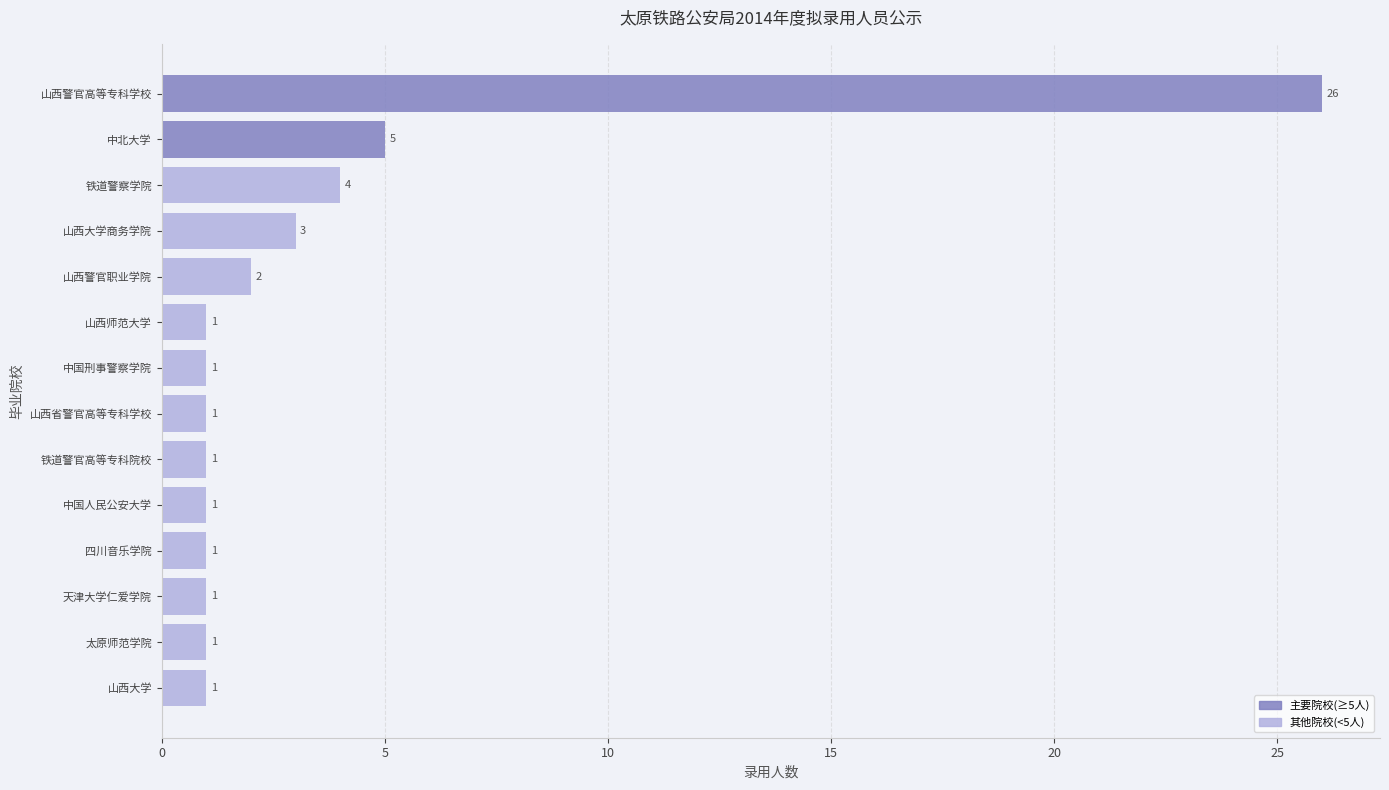

Are the bars grouped side by side (vs. stacked)?

No